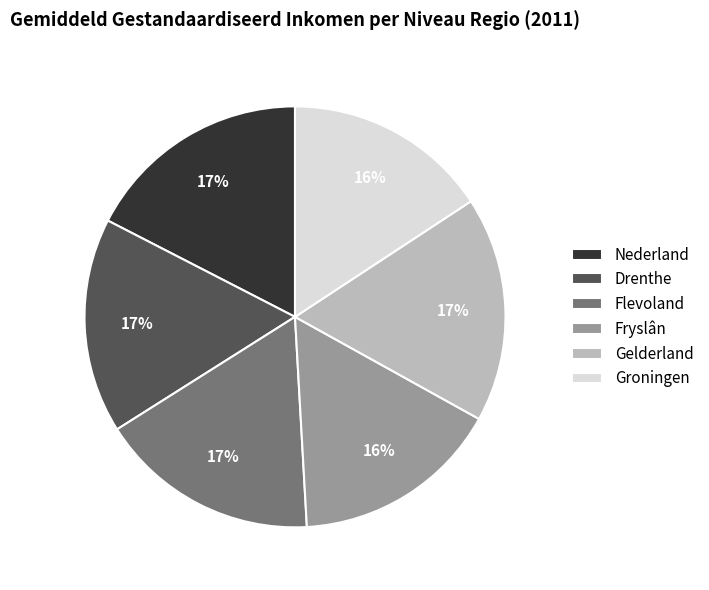

True or false: Gelderland accounts for 3% of the total.

False